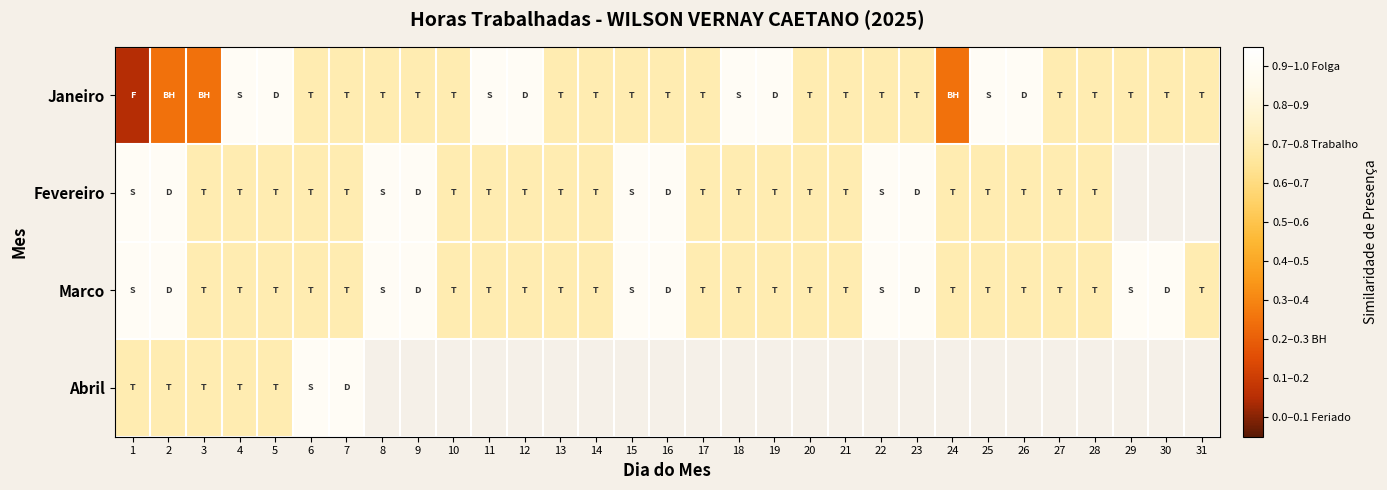

What is the minimum value shown in the chart?

0.1